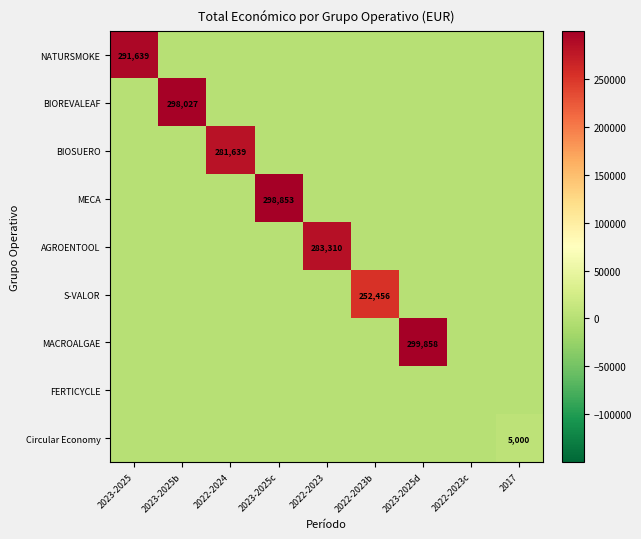

Which label corresponds to the largest value in the chart?

2023-2025d